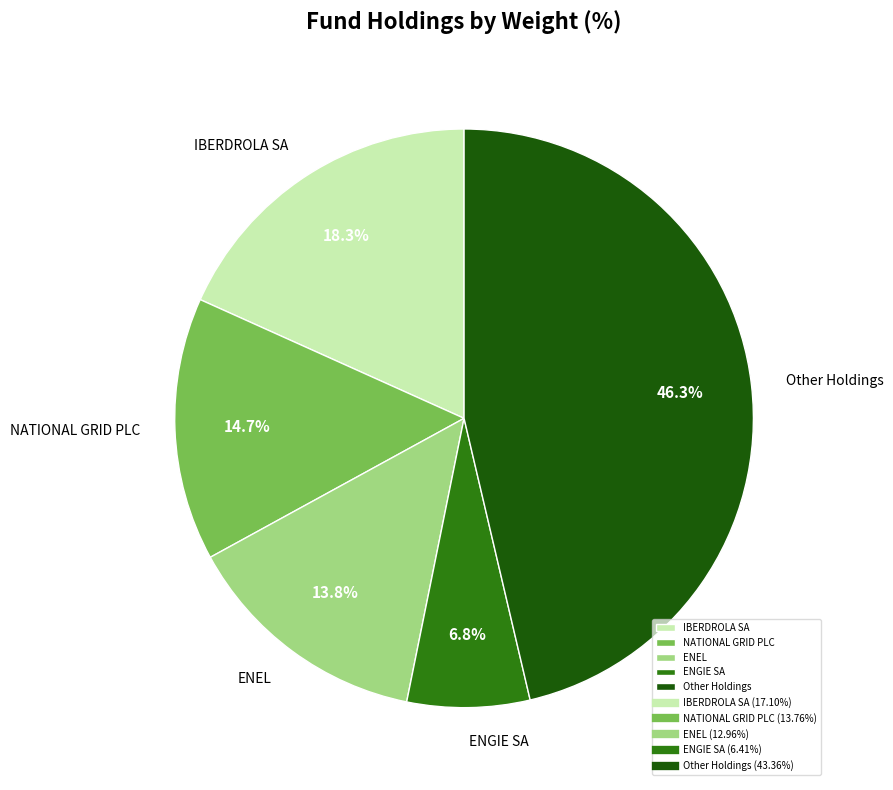

What percentage is NOT represented by NATIONAL GRID PLC?

85.3%